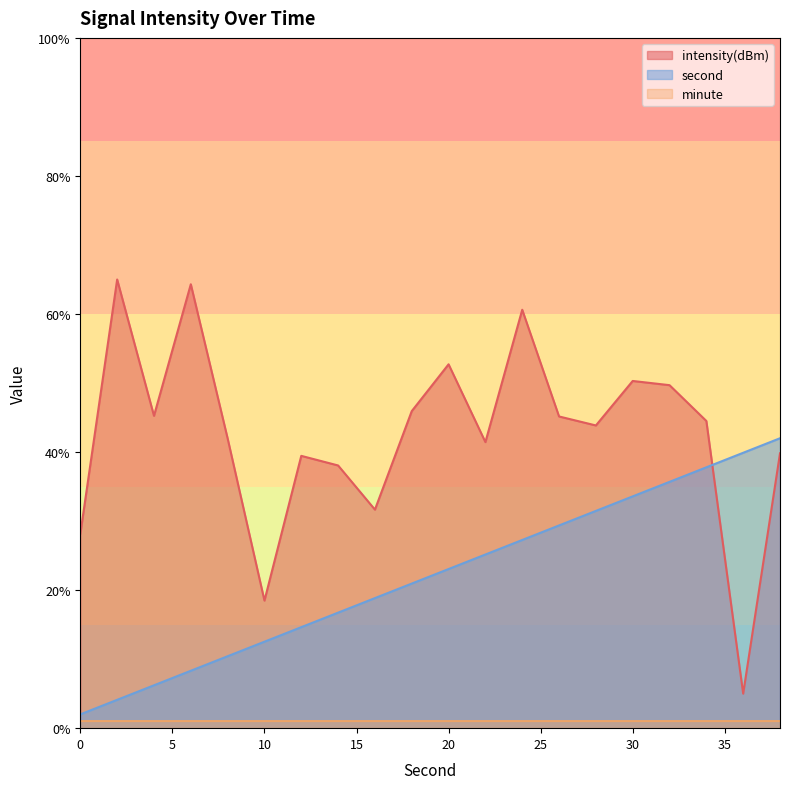

What is the smallest value displayed?

1.0